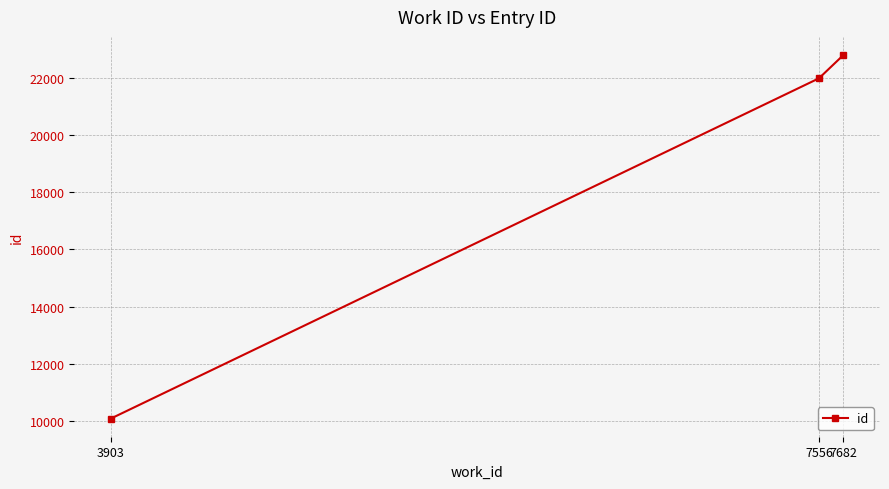

The value at 3903 is 17020. True or false?

False